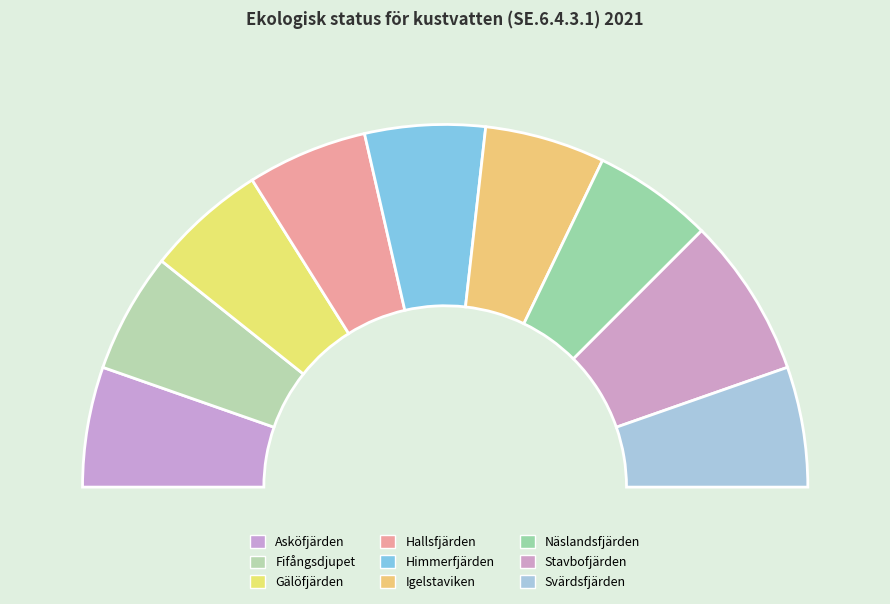

To the nearest percent, what is the combined percentage of Gälöfjärden and Asköfjärden?

21%